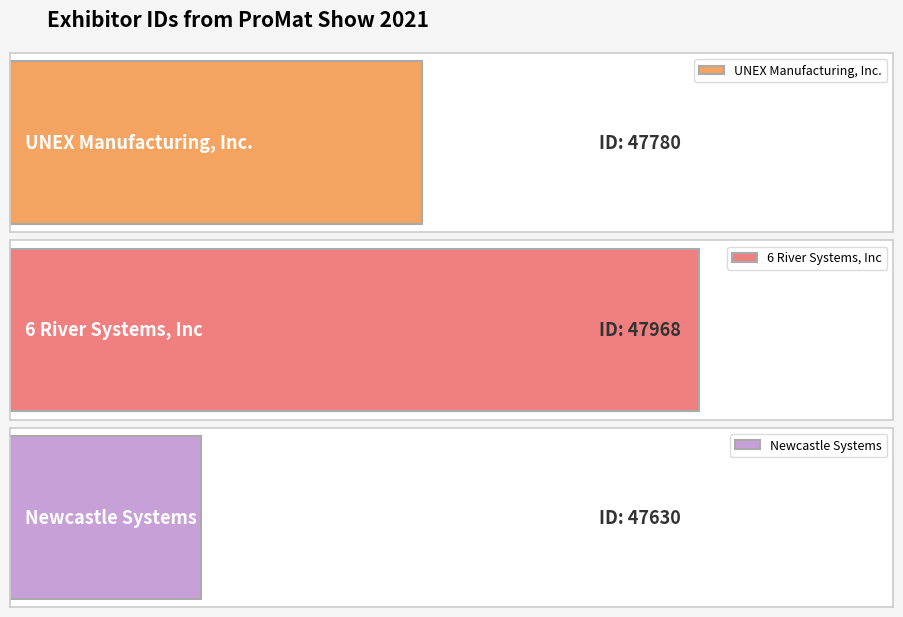

What is the difference between the maximum and minimum values?

338